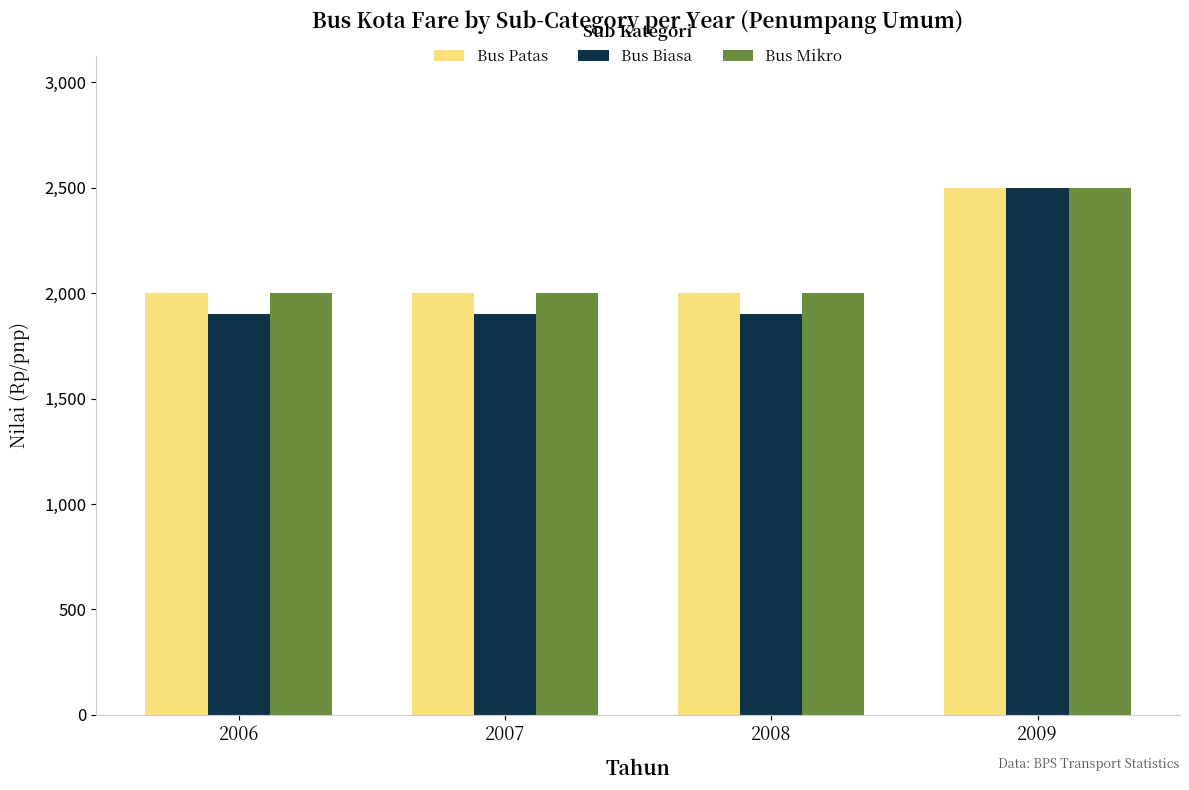

At which category is the sum across all series the highest?

2009